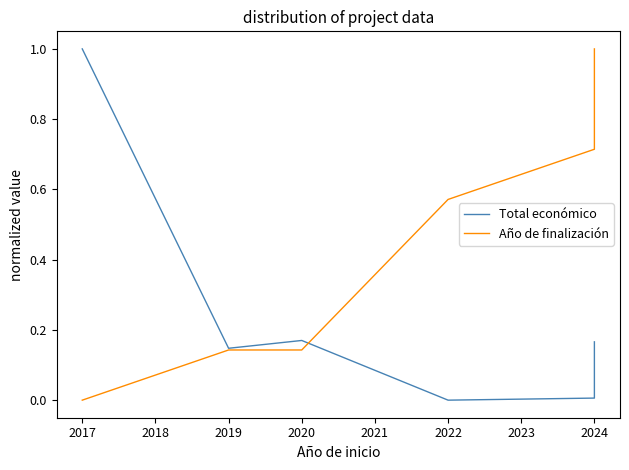

Which series has the widest spread of values?

Total económico